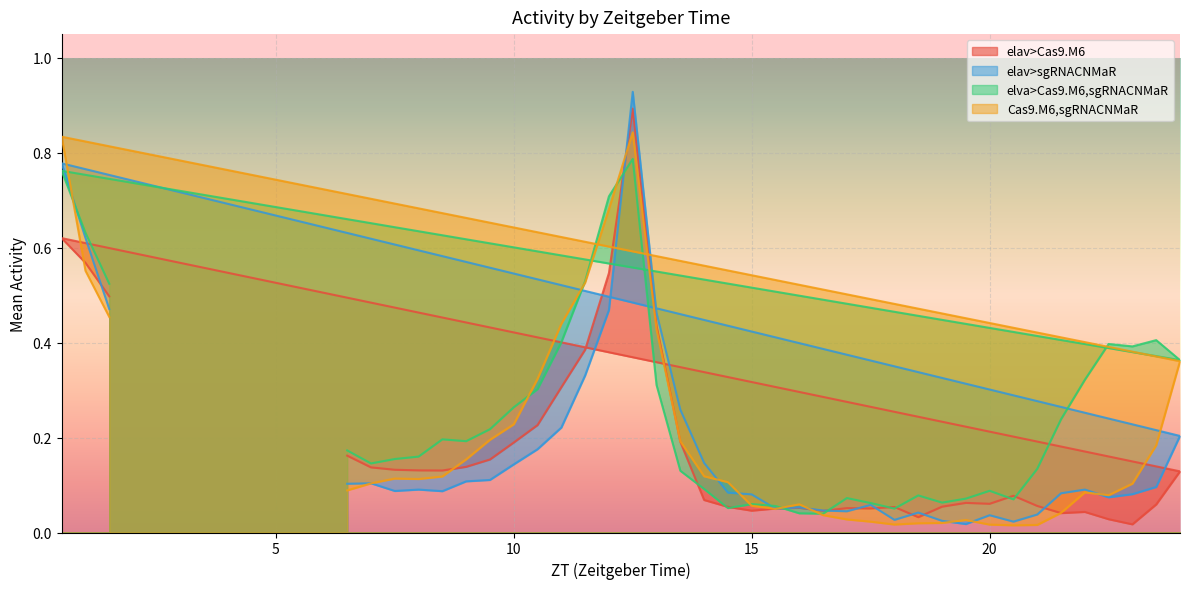

At which category does the chart reach its peak across all series?

12.5